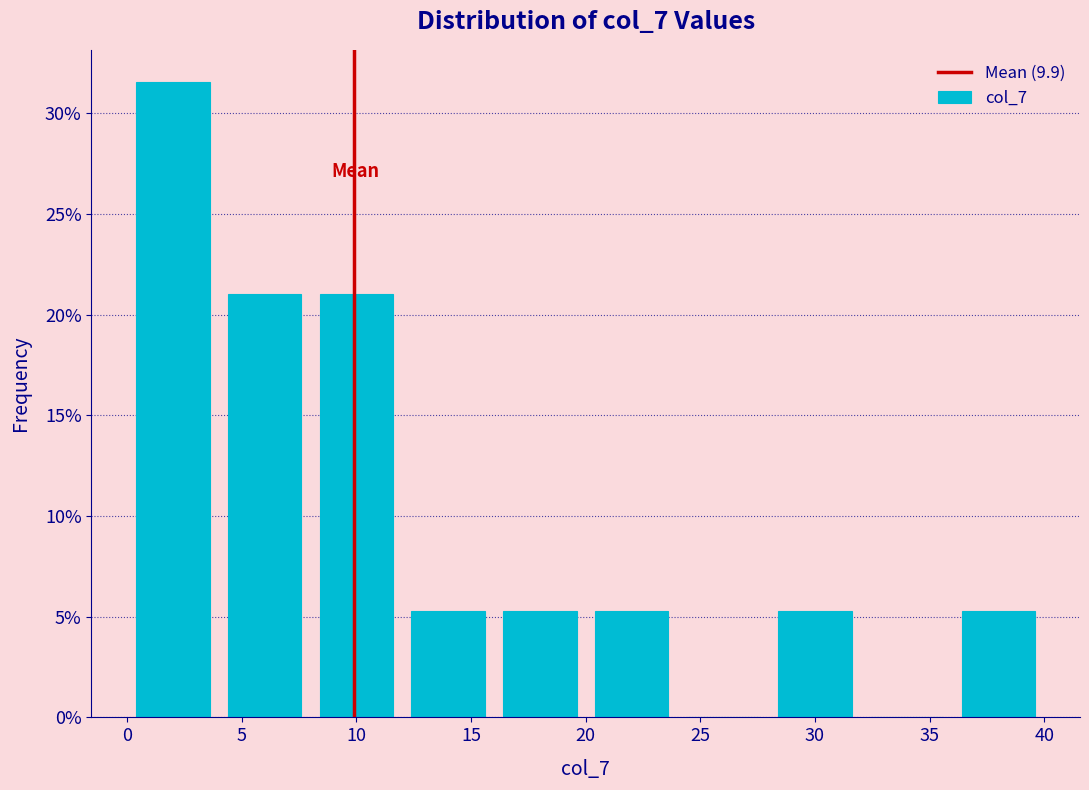

Reading left to right, transcribe this chart: for each bar, give the range it covers on the x-axis and its height. The values are not printed on the chart, so give them approximately, as read against the axis.

0 to 4: 31.5
4 to 8: 21.0
8 to 12: 21.0
12 to 16: 5.5
16 to 20: 5.5
20 to 24: 5.5
24 to 28: 0
28 to 32: 5.5
32 to 36: 0
36 to 40: 5.5